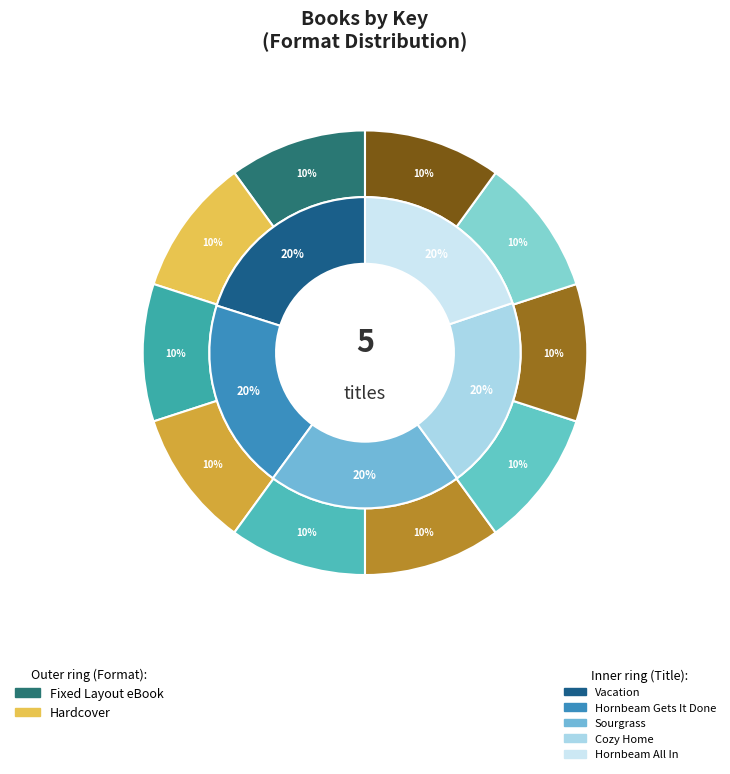

What percentage is the Vacation slice, to the nearest percent?

20%